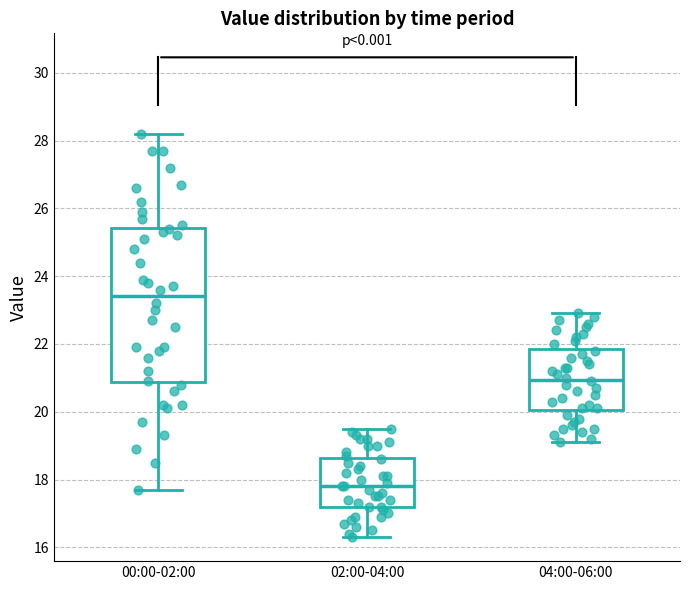

Where is the upper edge of the box for 00:00-02:00 on the y-axis? The values are not printed on the chart, so give them approximately, as read against the axis.

25.4